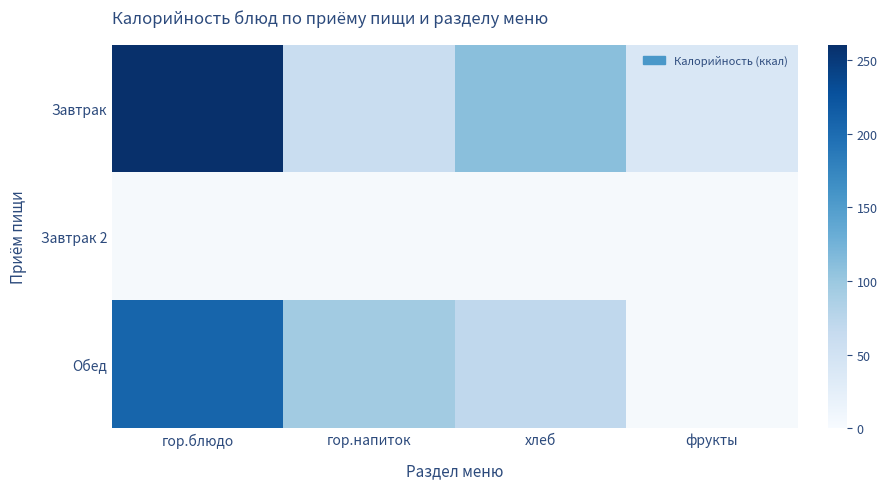

Which category has the highest value across all series?

гор.блюдо